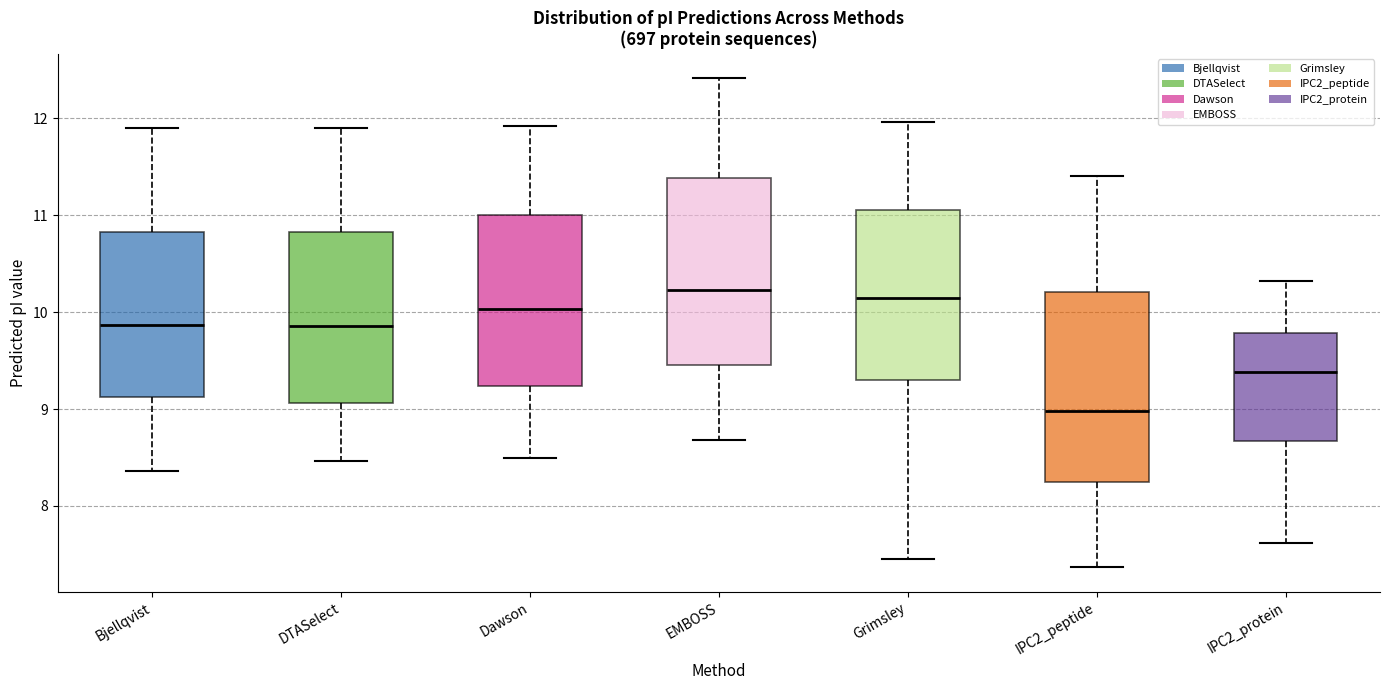

Where does the upper whisker of the box for Grimsley end on the y-axis? The values are not printed on the chart, so give them approximately, as read against the axis.

12.0